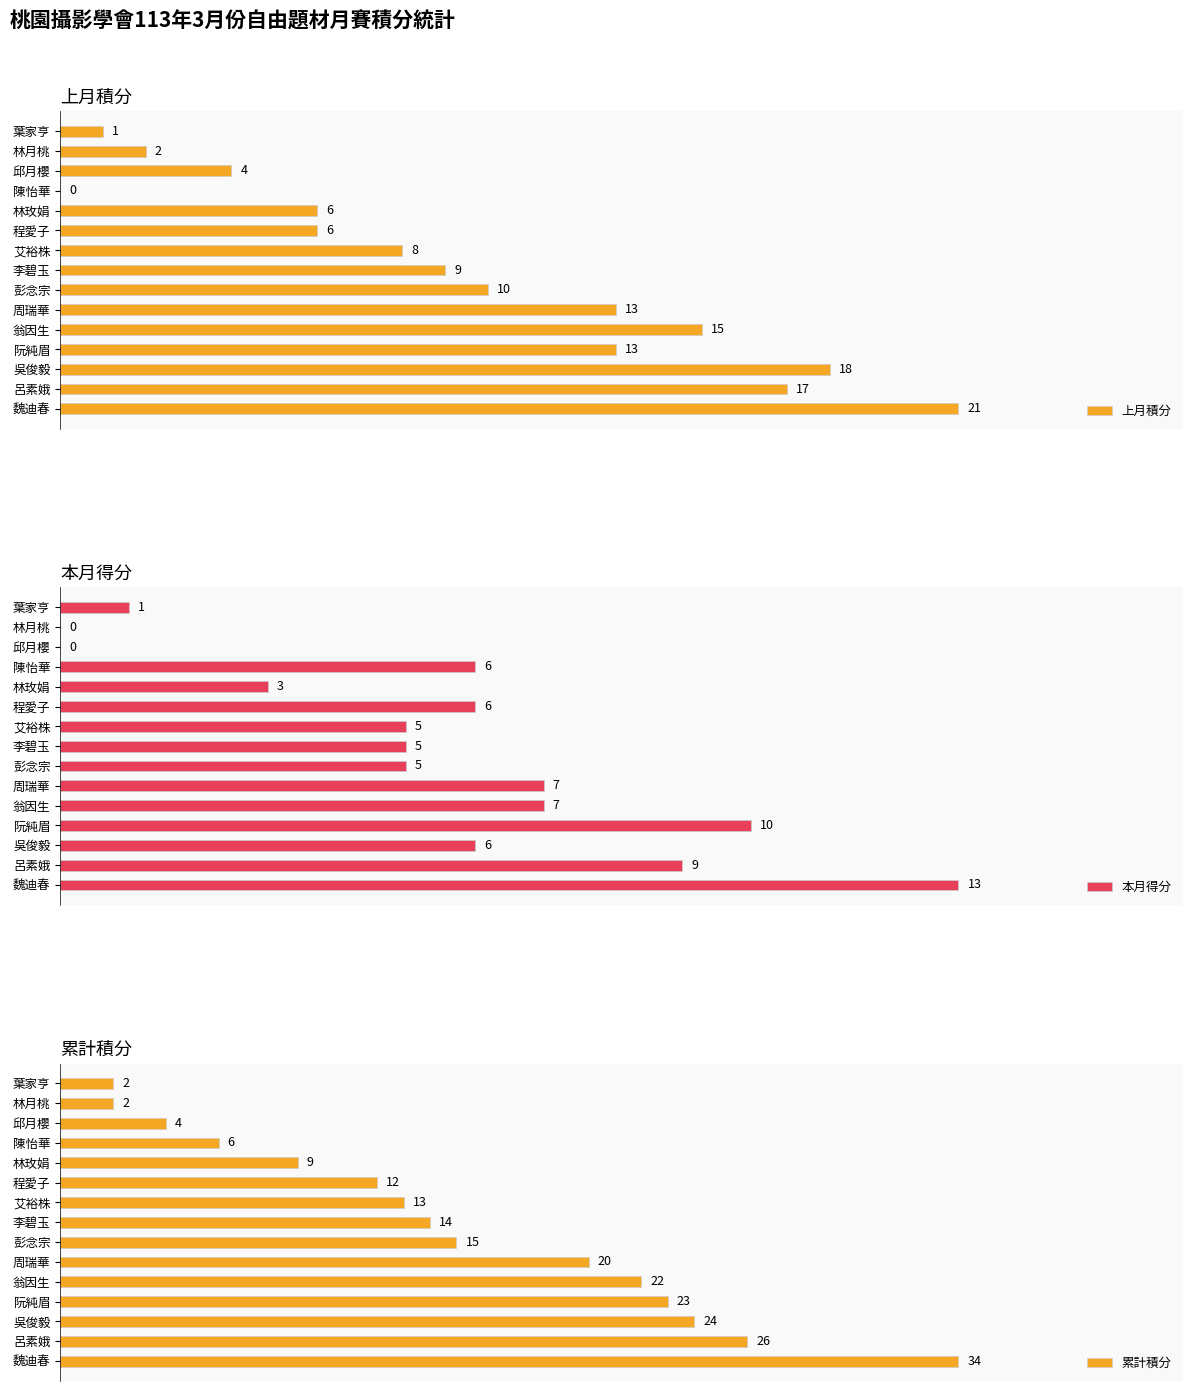

What is the average value of the 累計積分 series?

15